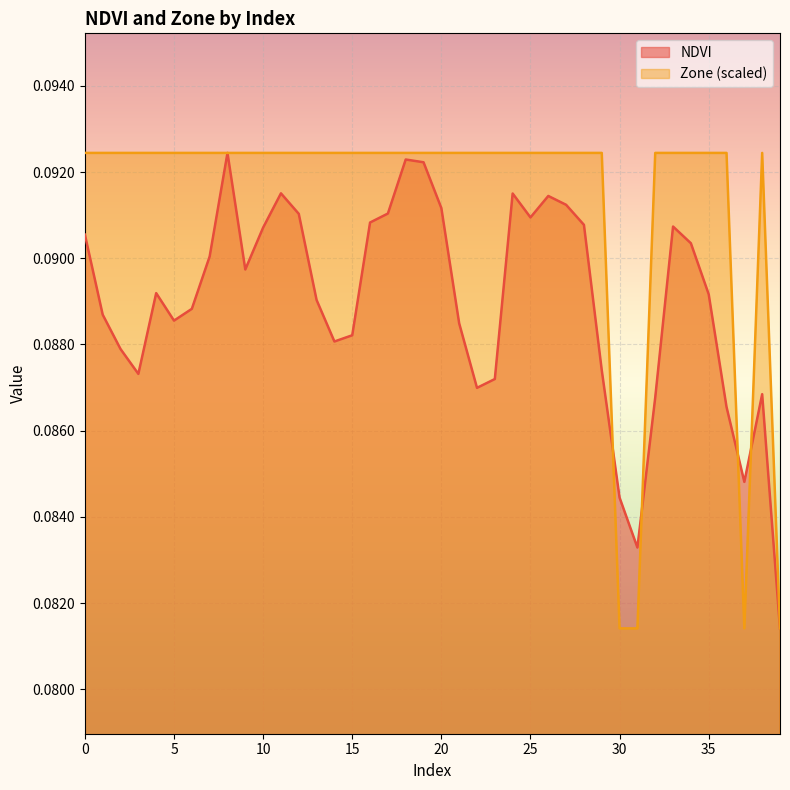

Between which two adjacent categories do NDVI and Zone first intersect?

29 and 30